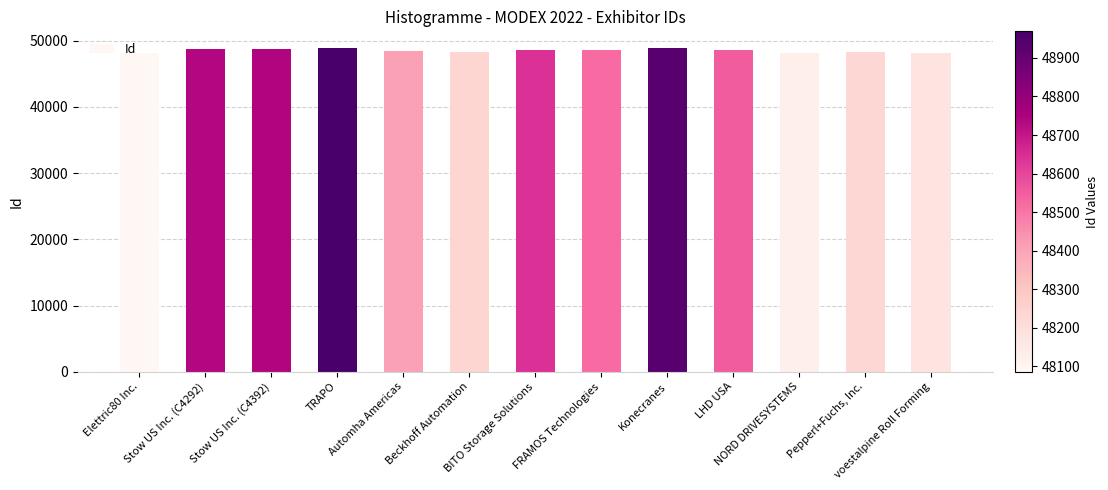

List the labels in order of value, smallest first.

Elettric80 Inc., NORD DRIVESYSTEMS, voestalpine Roll Forming, Pepperl+Fuchs, Inc., Beckhoff Automation, Automha Americas, FRAMOS Technologies, LHD USA, BITO Storage Solutions, Stow US Inc. (C4292), Stow US Inc. (C4392), Konecranes, TRAPO